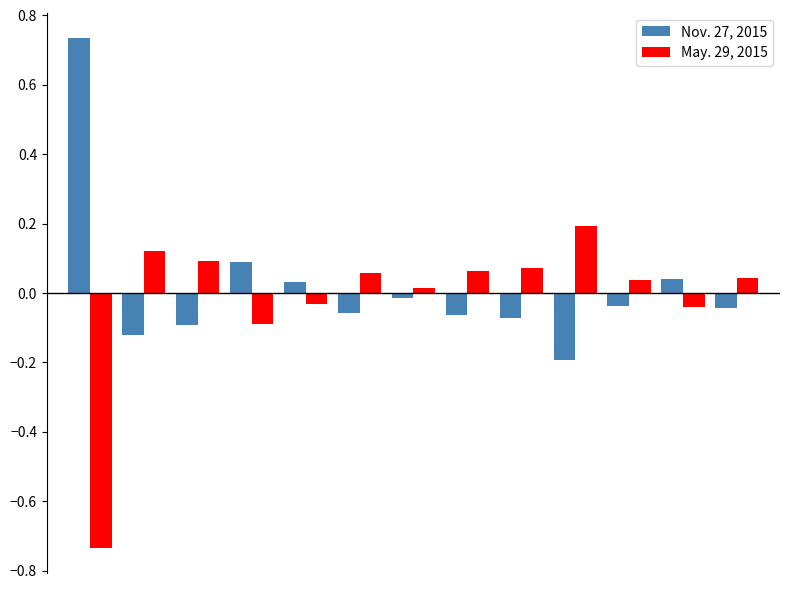

Rank the series by their maximum value, from highest to lowest.

Nov. 27, 2015, May. 29, 2015